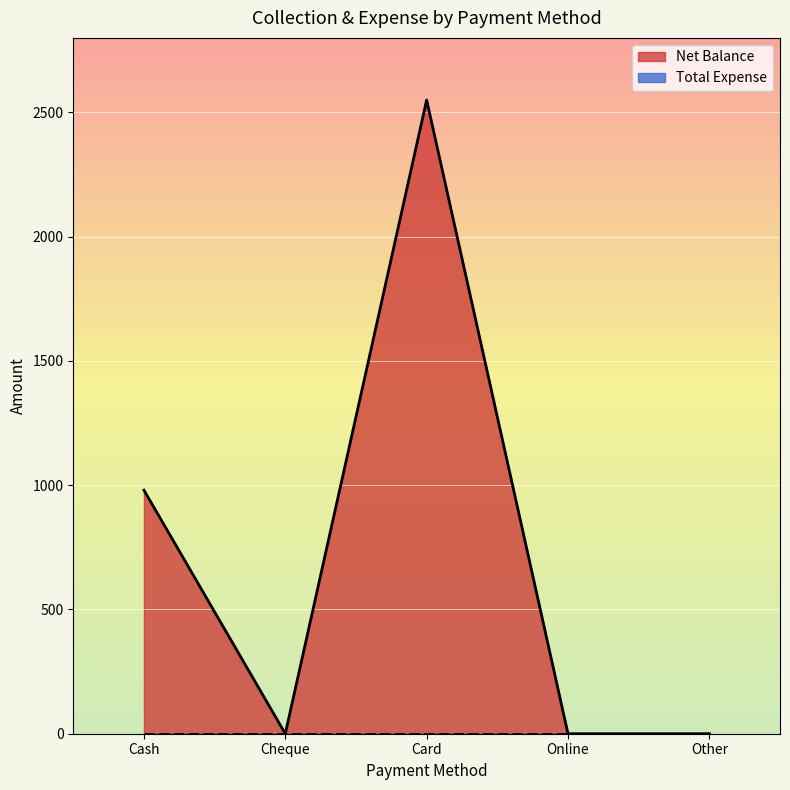

The value at Card is 1629. True or false?

False